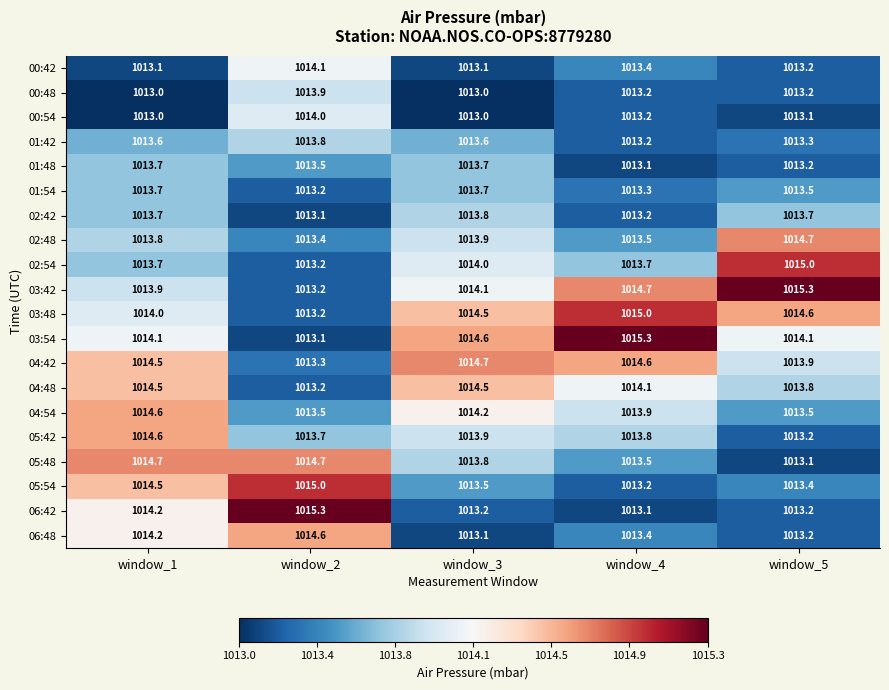

What is the difference between the 02:42 values at window_3 and window_4?

0.6